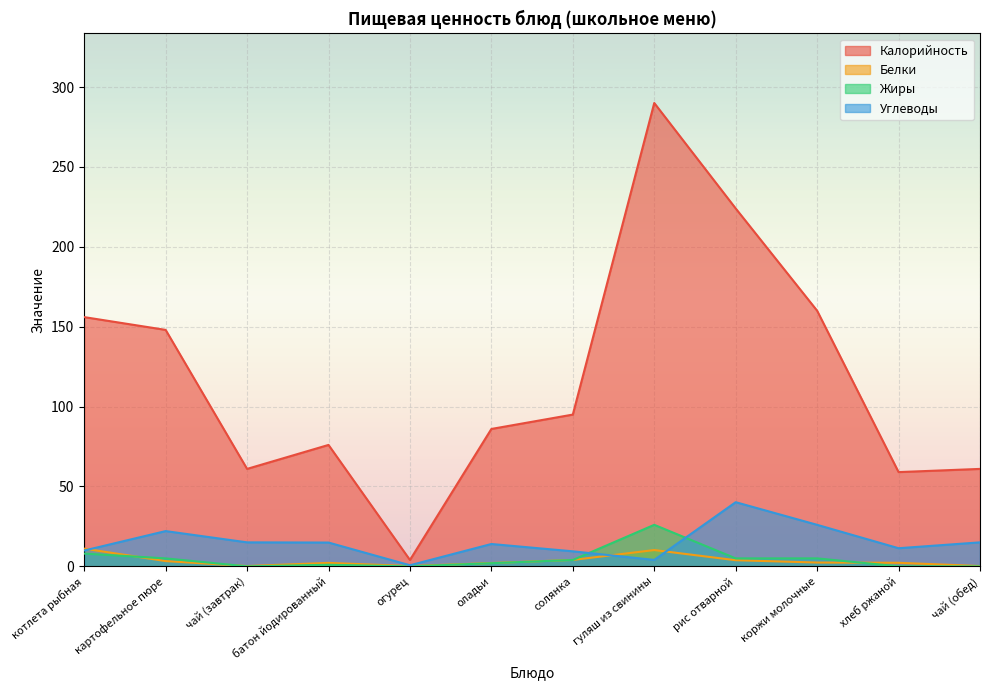

Where is the first local maximum for Калорийность?

батон йодированный